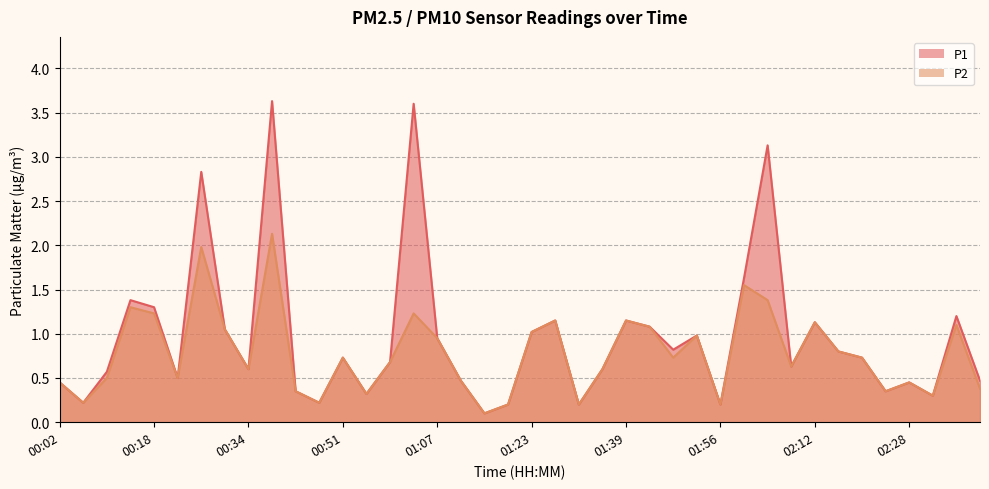

Reading left to right, list all the values displayed in this chart.

P1: 00:02=0.5	00:06=0.2	00:10=0.6	00:14=1.4	00:18=1.3	00:22=0.5	00:26=2.8	00:30=1.1	00:34=0.6	00:39=3.6	00:43=0.3	00:47=0.2	00:51=0.7	00:55=0.3	00:59=0.7	01:03=3.6	01:07=0.9	01:11=0.5	01:15=0.1	01:19=0.2	01:23=1.0	01:27=1.1	01:31=0.2	01:35=0.6	01:39=1.1	01:43=1.1	01:47=0.8	01:51=1.0	01:56=0.2	02:00=1.6	02:04=3.1	02:08=0.6	02:12=1.1	02:16=0.8	02:20=0.7	02:24=0.3	02:28=0.5	02:32=0.3	02:36=1.2	02:40=0.5
P2: 00:02=0.5	00:06=0.2	00:10=0.5	00:14=1.3	00:18=1.2	00:22=0.5	00:26=2.0	00:30=1.1	00:34=0.6	00:39=2.1	00:43=0.3	00:47=0.2	00:51=0.7	00:55=0.3	00:59=0.7	01:03=1.2	01:07=0.9	01:11=0.5	01:15=0.1	01:19=0.2	01:23=1.0	01:27=1.1	01:31=0.2	01:35=0.6	01:39=1.1	01:43=1.1	01:47=0.7	01:51=1.0	01:56=0.2	02:00=1.6	02:04=1.4	02:08=0.6	02:12=1.1	02:16=0.8	02:20=0.7	02:24=0.3	02:28=0.5	02:32=0.3	02:36=1.1	02:40=0.4